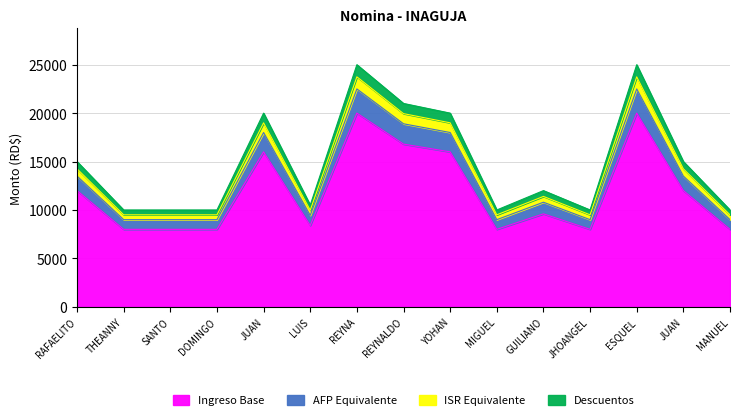

True or false: Ingreso Bruto and ISR cross at least once.

False